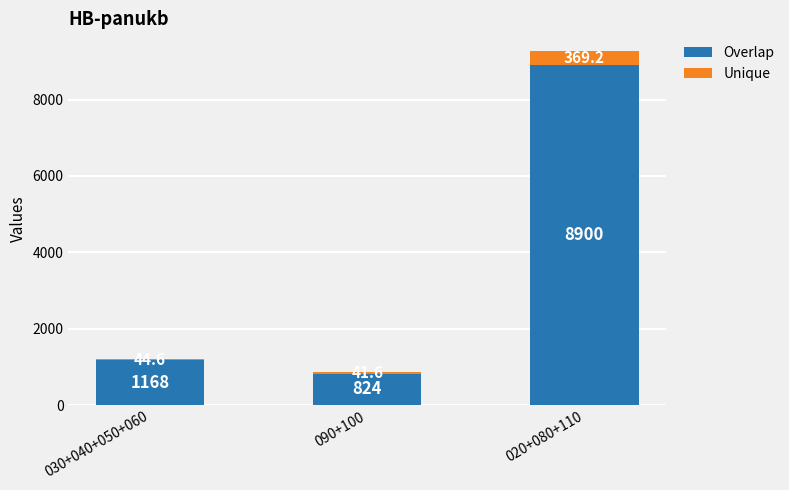

What is the highest value of the Overlap series?

8900.0